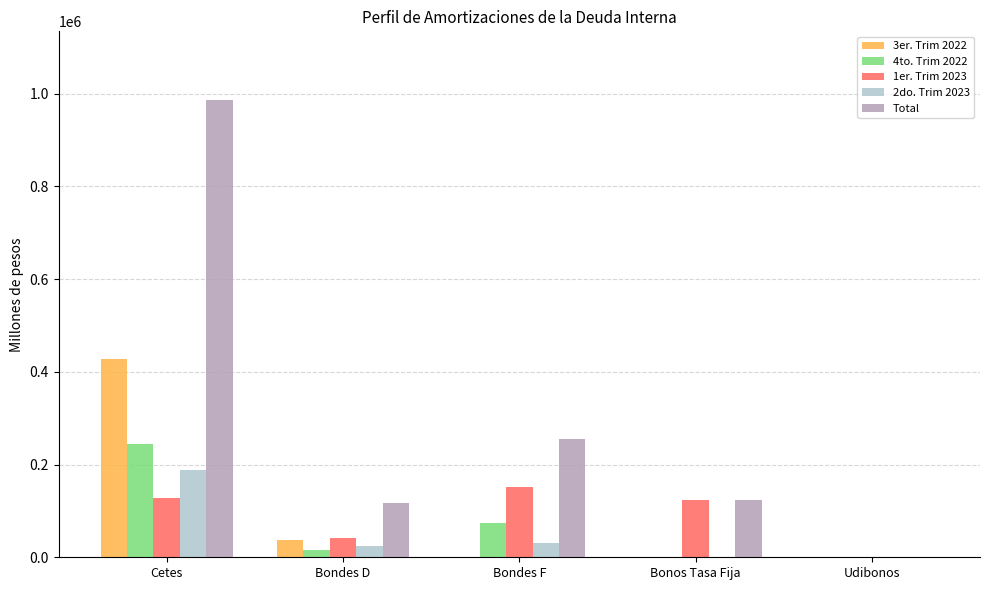

What is the sum of all 1er. Trim 2023 values?

445721.0